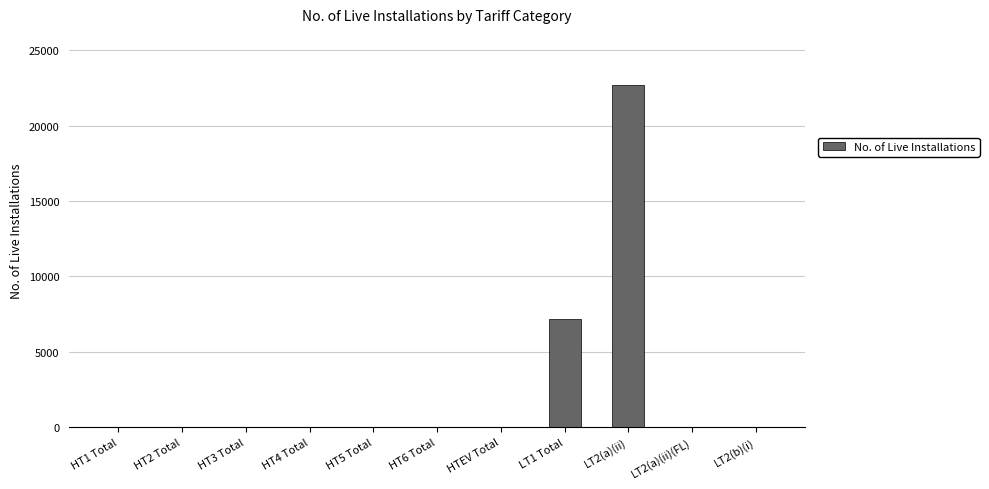

True or false: the data shows 7159 at LT1 Total.

True